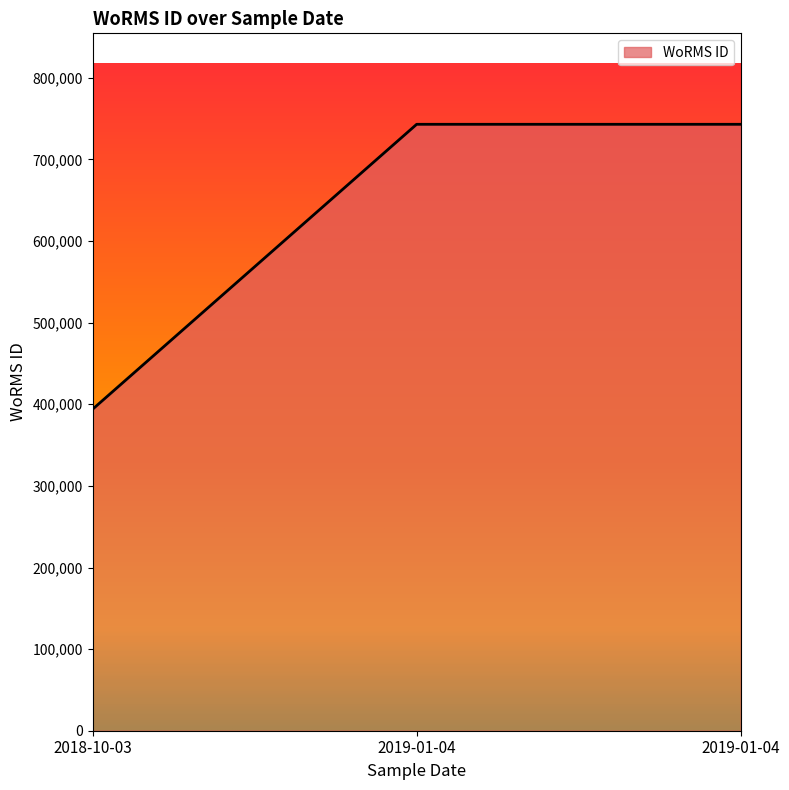

Rank the categories by value from lowest to highest.

2018-10-03, 2019-01-04, 2019-01-04